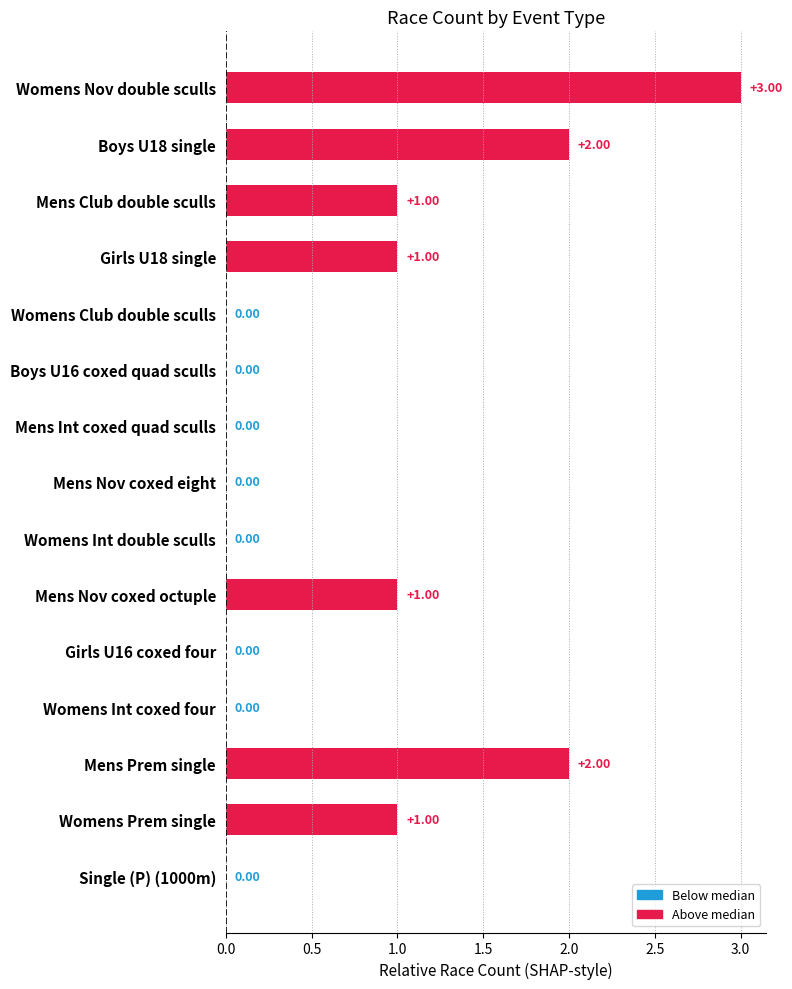

What is the change in value from Mens Int coxed quad sculls to Mens Prem single?

+2